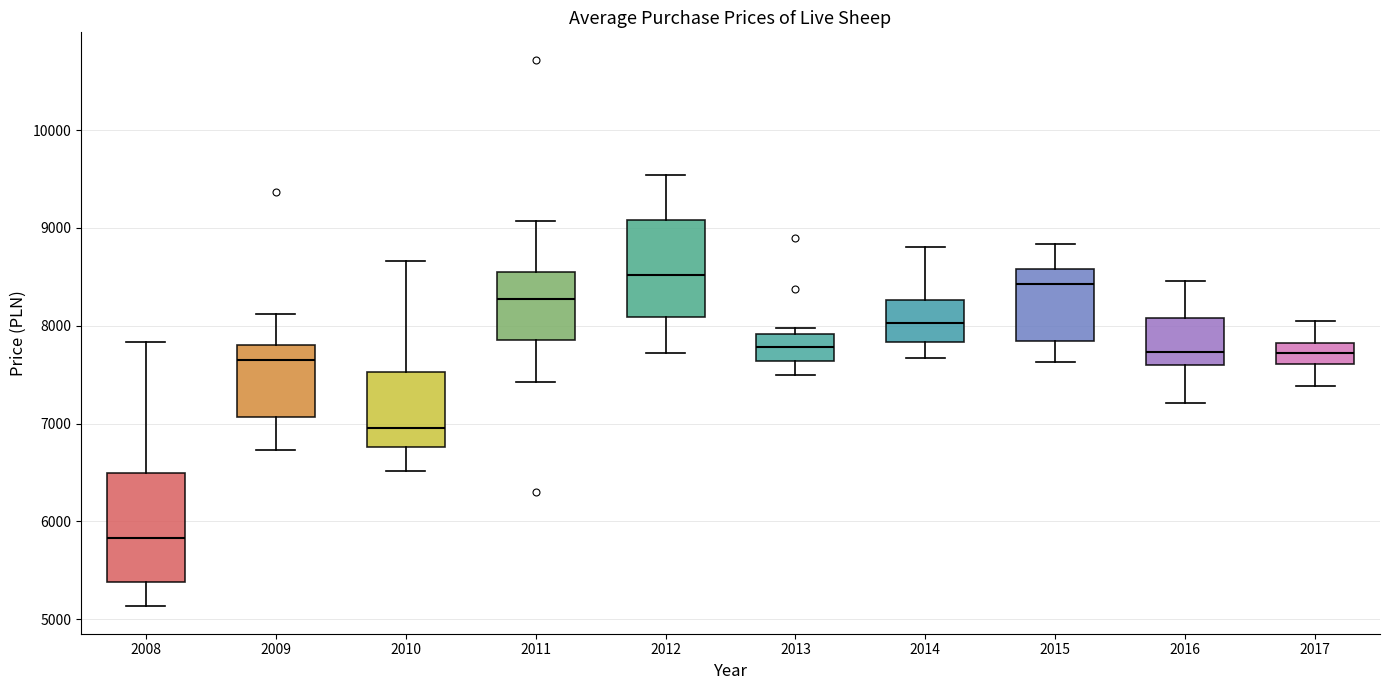

Which box's median line is the lowest?

2008